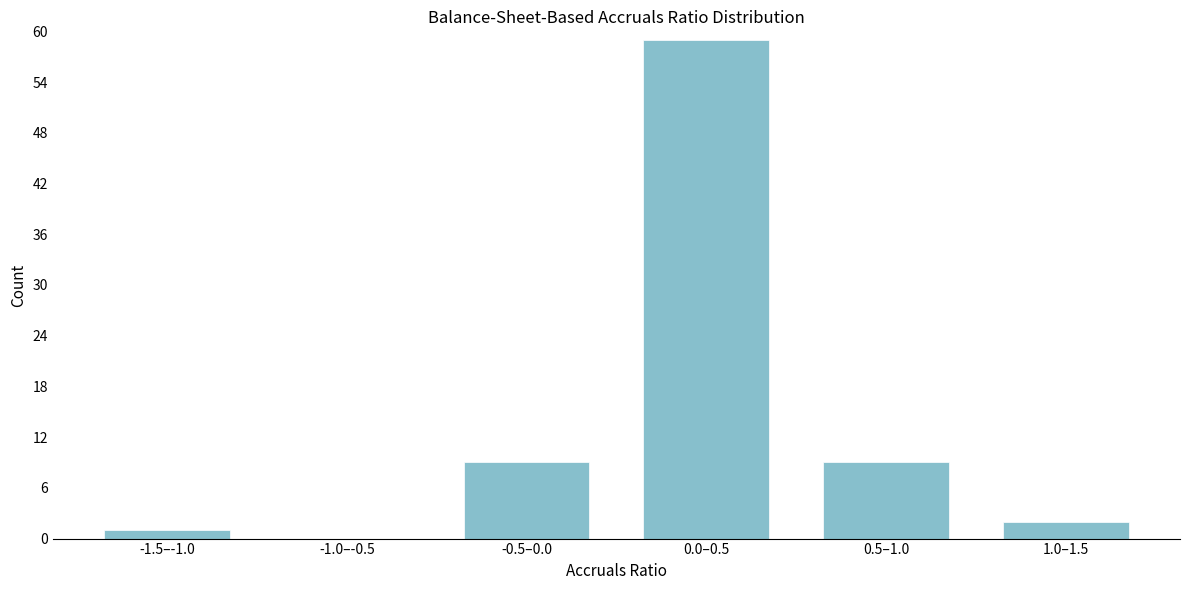

Reading left to right, extract all data points from this chart.

-1.5–-1.0=1	-1.0–-0.5=0	-0.5–0.0=9	0.0–0.5=59	0.5–1.0=9	1.0–1.5=2